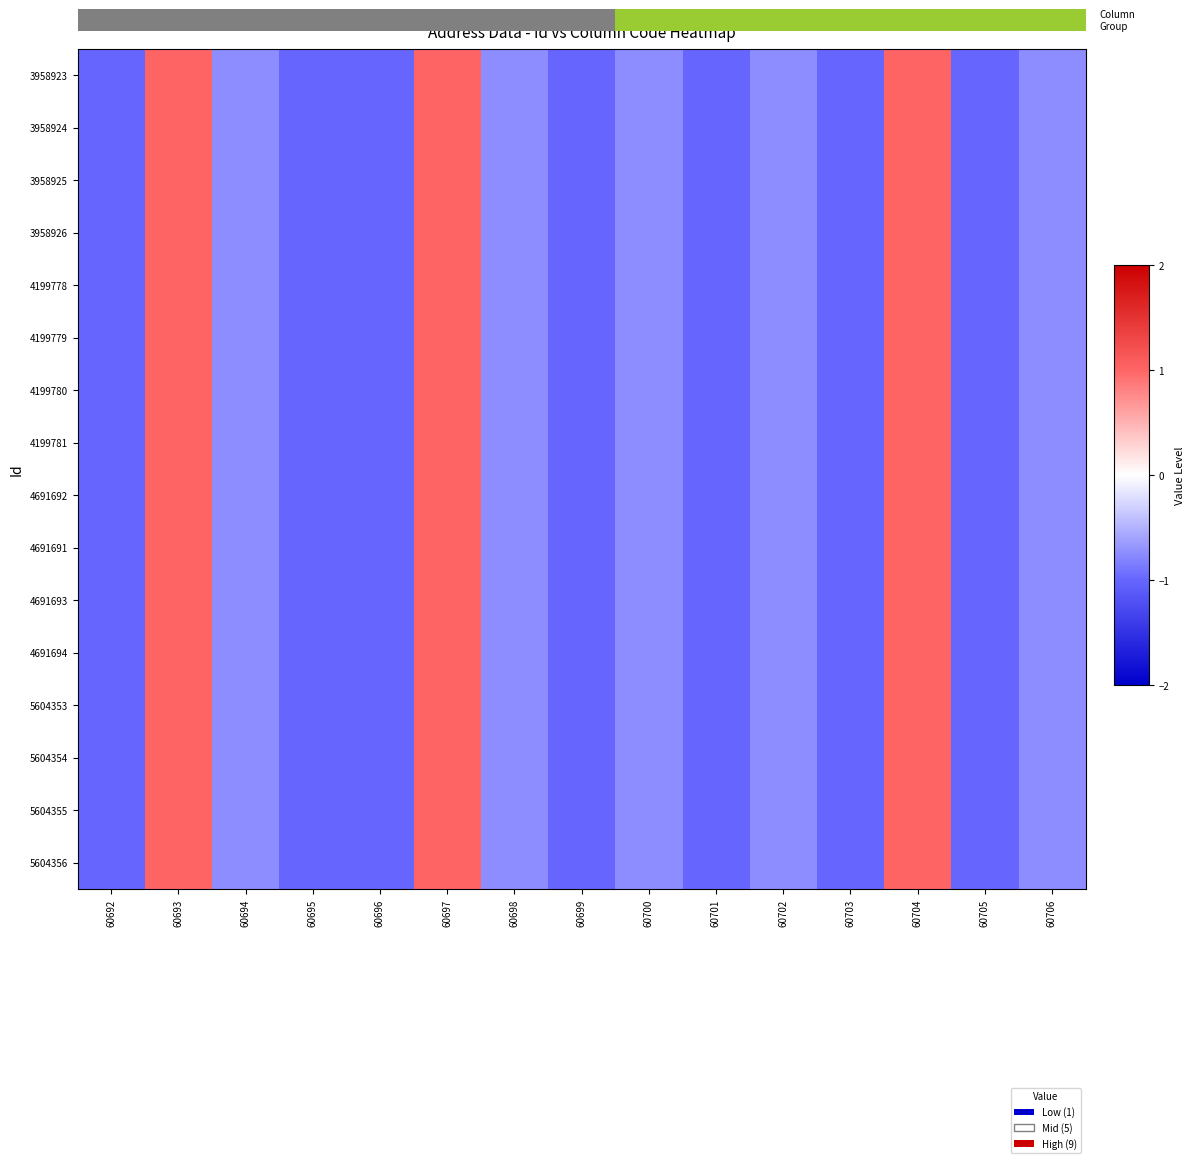

What is the total value across all series at 60699?

-16.0